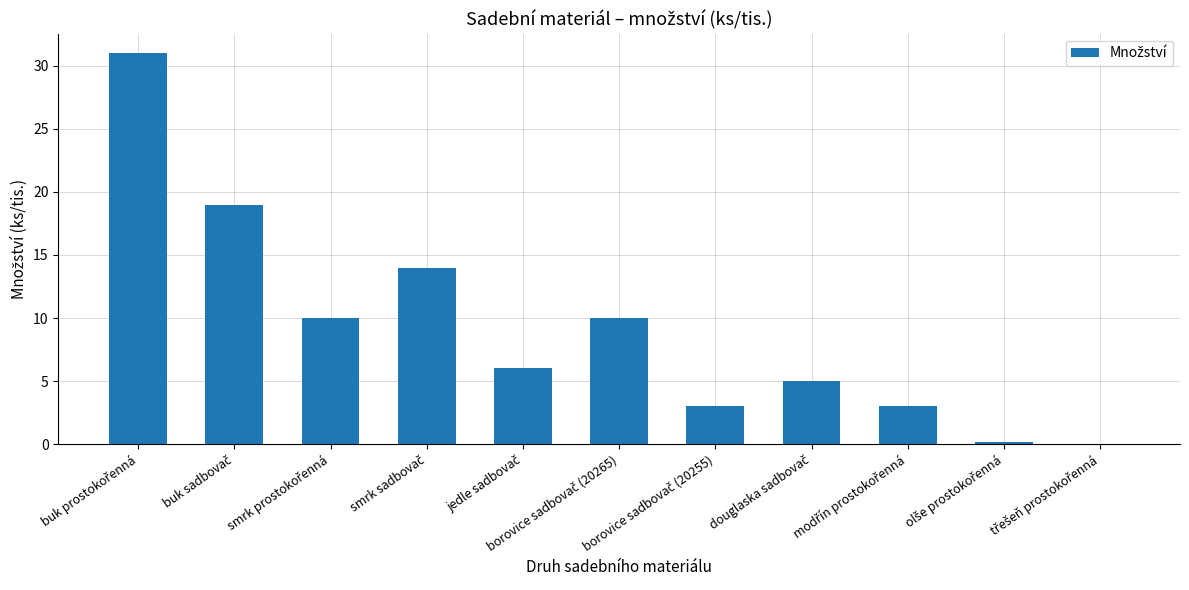

What is the sum of all values?

101.2